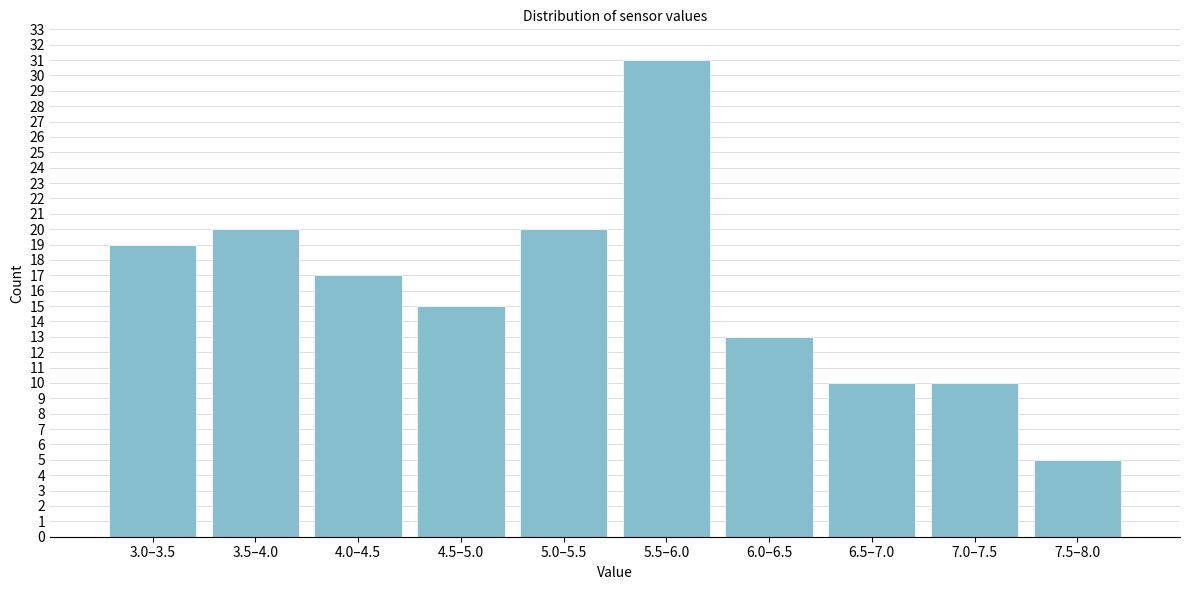

Reading right to left, transcribe all the data shown in this chart.

5	10	10	13	31	20	15	17	20	19